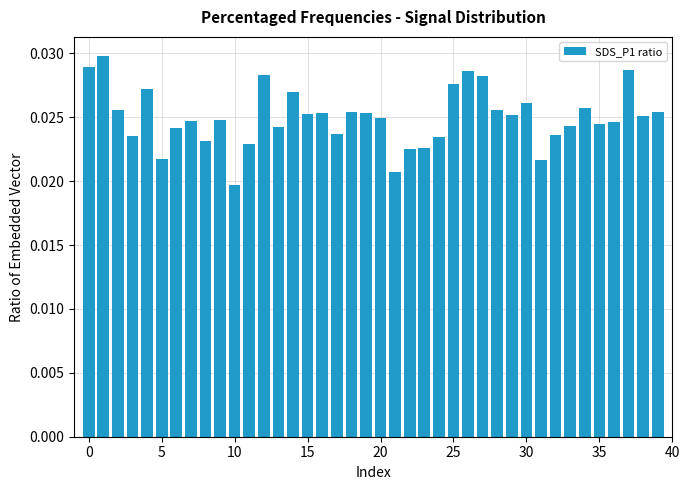

Does the chart contain any negative values?

No